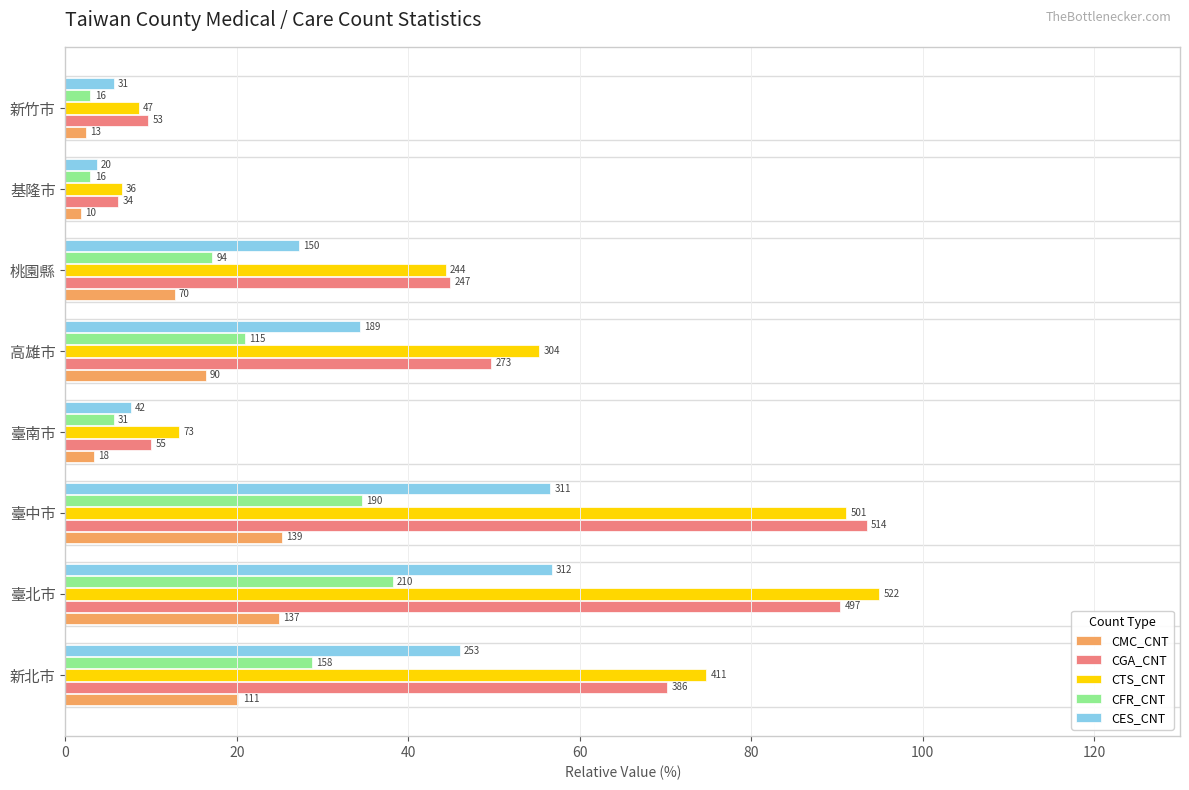

What are all the series names shown in the legend?

CMC_CNT, CGA_CNT, CTS_CNT, CFR_CNT, CES_CNT